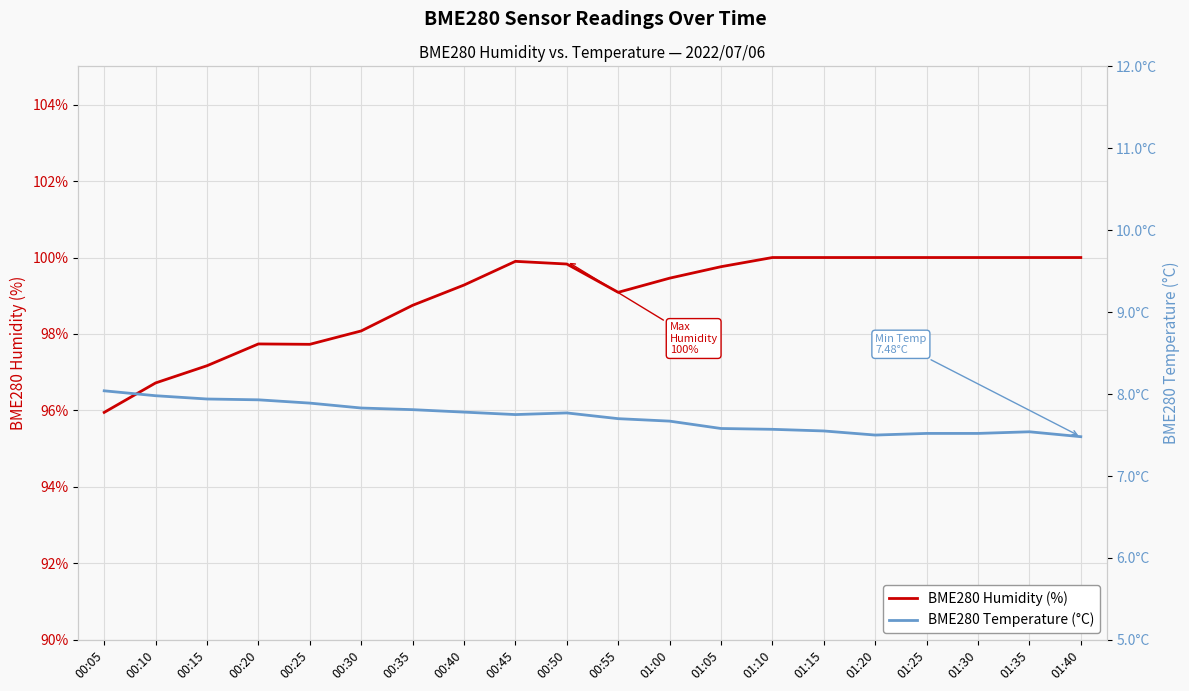

The BME280 Humidity (%) series shows 38.7 at 01:00. True or false?

False